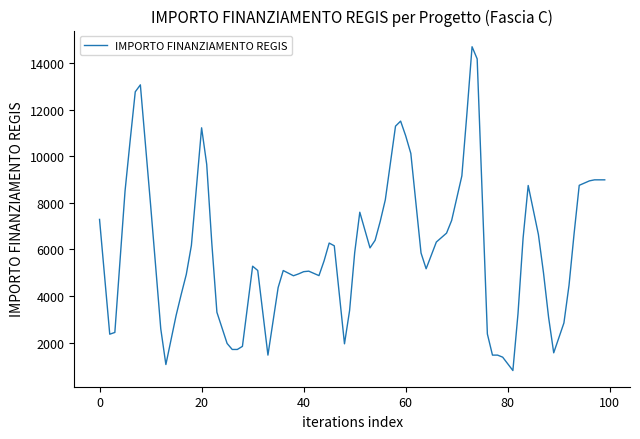

What is the difference between the maximum and minimum values?

13916.0